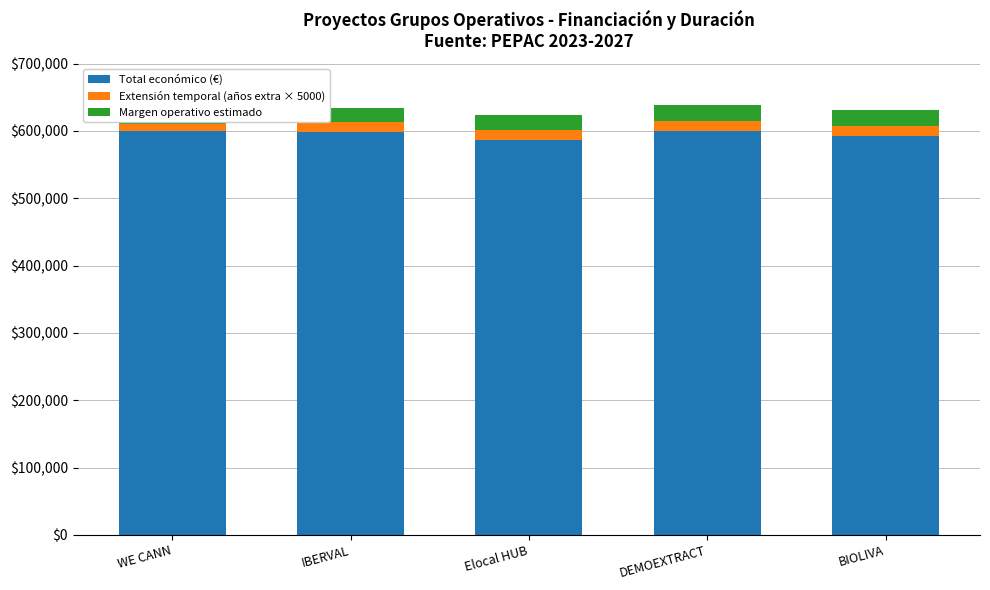

True or false: Margen operativo estimado has a value of 28648 at WE CANN.

False